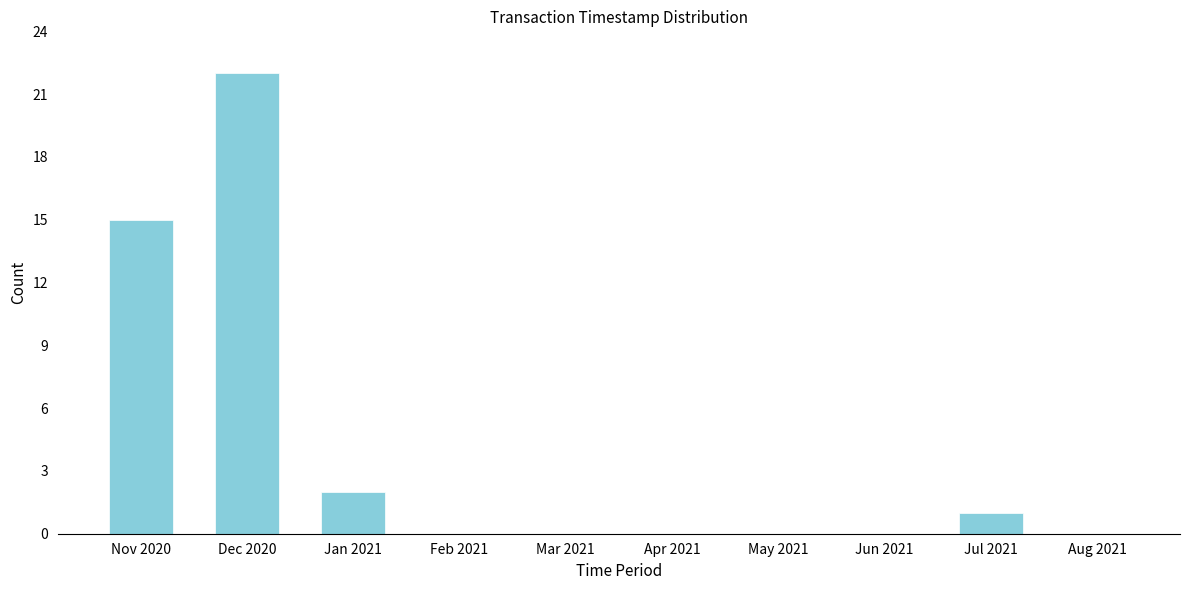

Reading left to right, list all the values displayed in this chart.

Nov 2020=15	Dec 2020=22	Jan 2021=2	Feb 2021=0	Mar 2021=0	Apr 2021=0	May 2021=0	Jun 2021=0	Jul 2021=1	Aug 2021=0